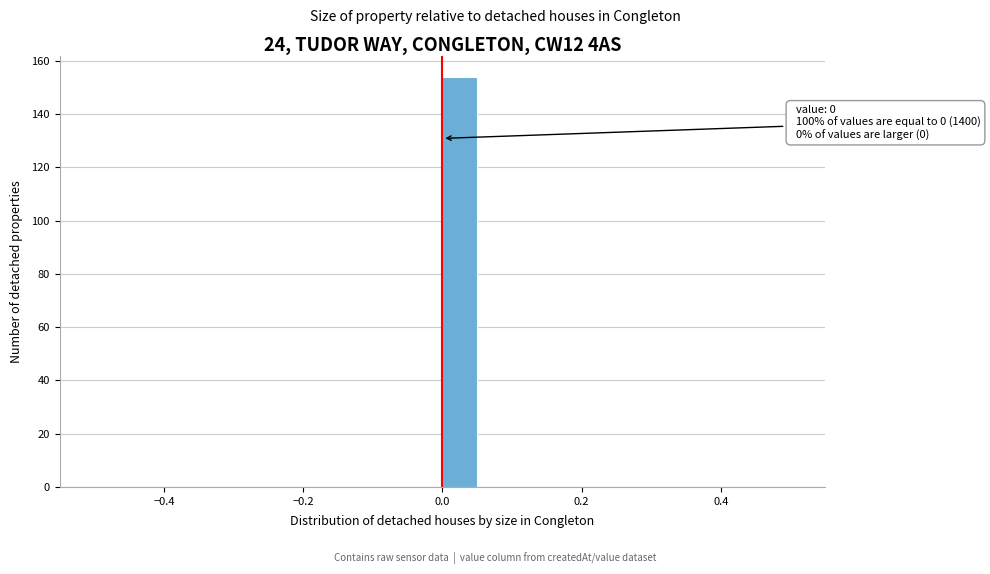

Read against the x-axis, roughly where is the centre of the tallest bar?

0.02